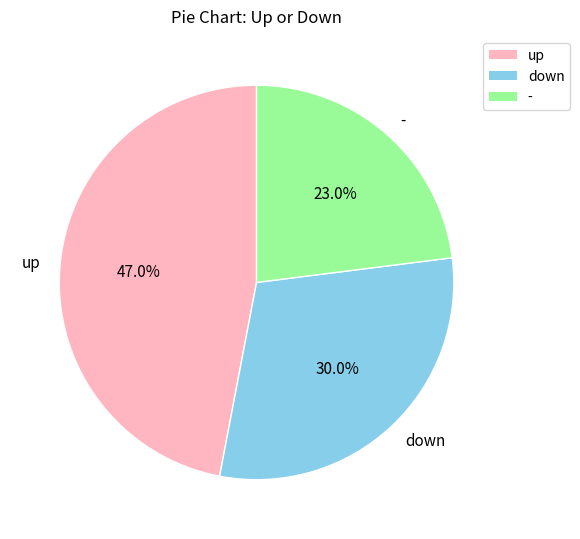

What is the ratio of the value at - to the value at down?

0.8